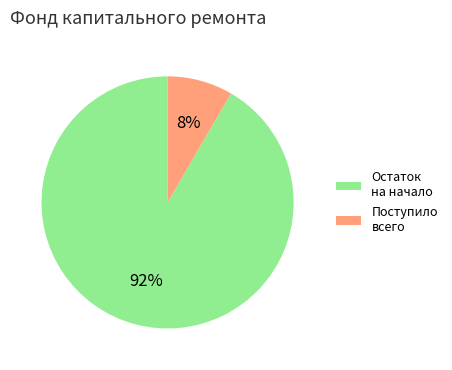

To the nearest percent, what is the average slice percentage?

50%